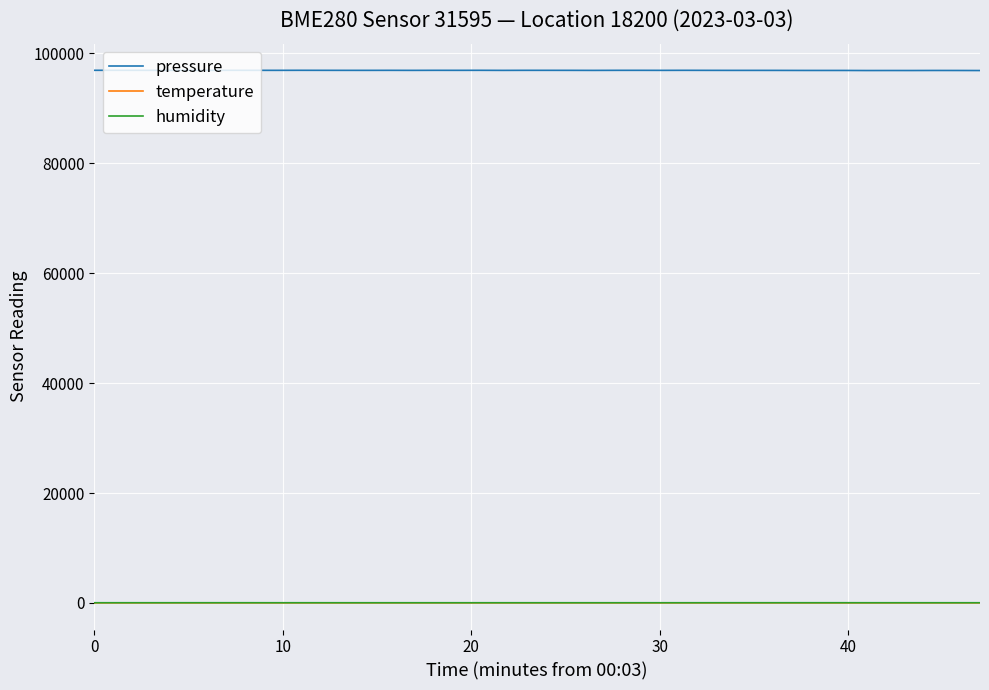

What is the average value of the temperature series?

12.7